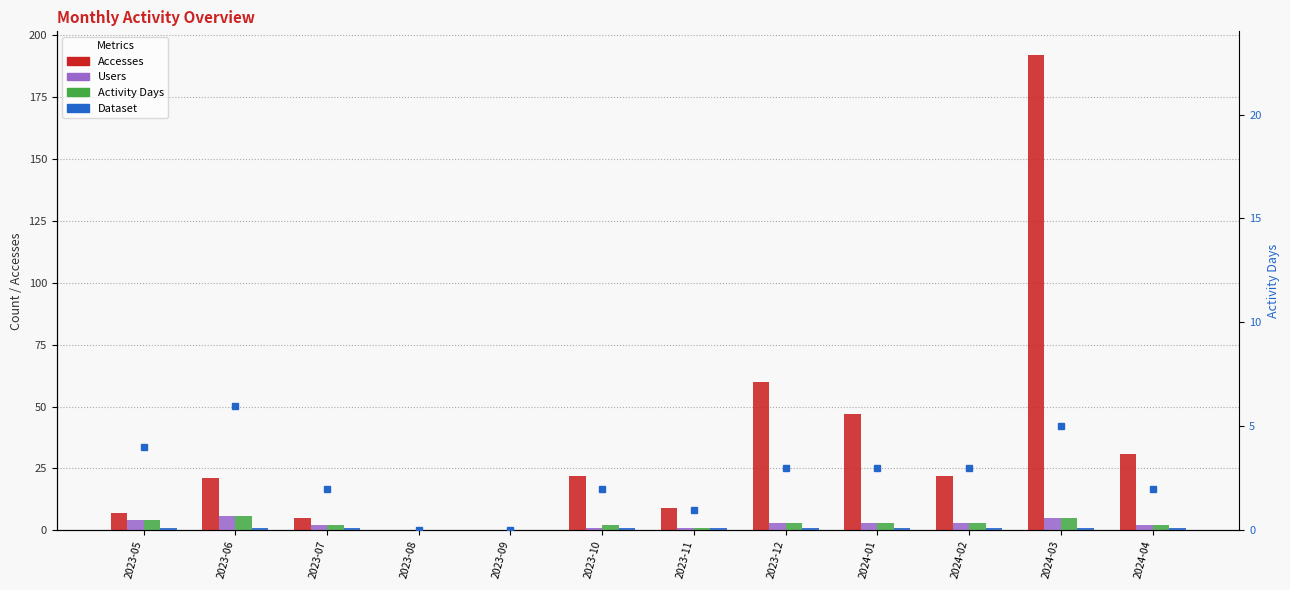

What is the difference between the second highest and minimum values in the Activity Days series?

5